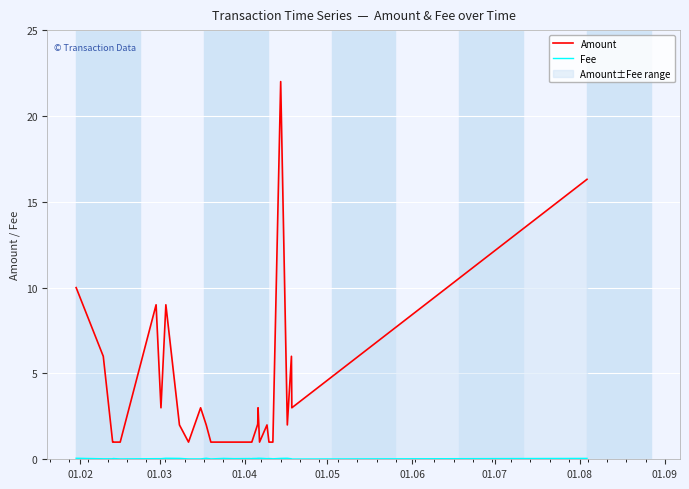

True or false: Amount has more than 2 interior local peaks.

True